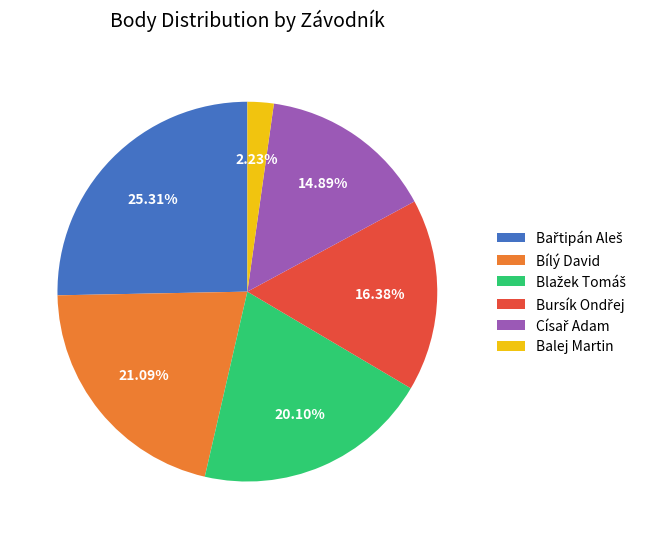

To the nearest percent, what portion does Bílý David represent?

21%